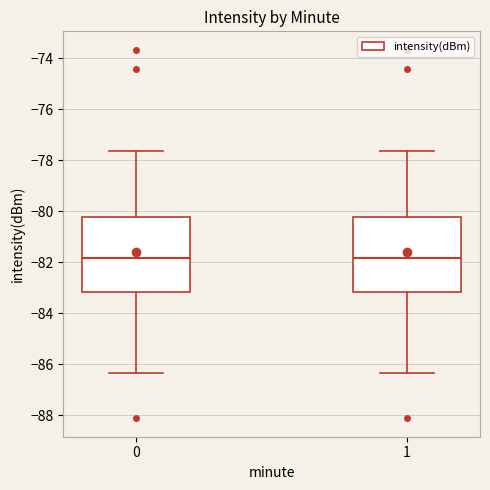

Reading left to right, transcribe this box plot: for each box, give where its median line is, the range the box spans, and where its two whiskers end, as read against the y-axis. The values are not printed on the chart, so give them approximately, as read against the axis.

0: median -81.8, box -83.2 to -80.2, whiskers -86.4 to -77.6
1: median -81.8, box -83.2 to -80.2, whiskers -86.4 to -77.6